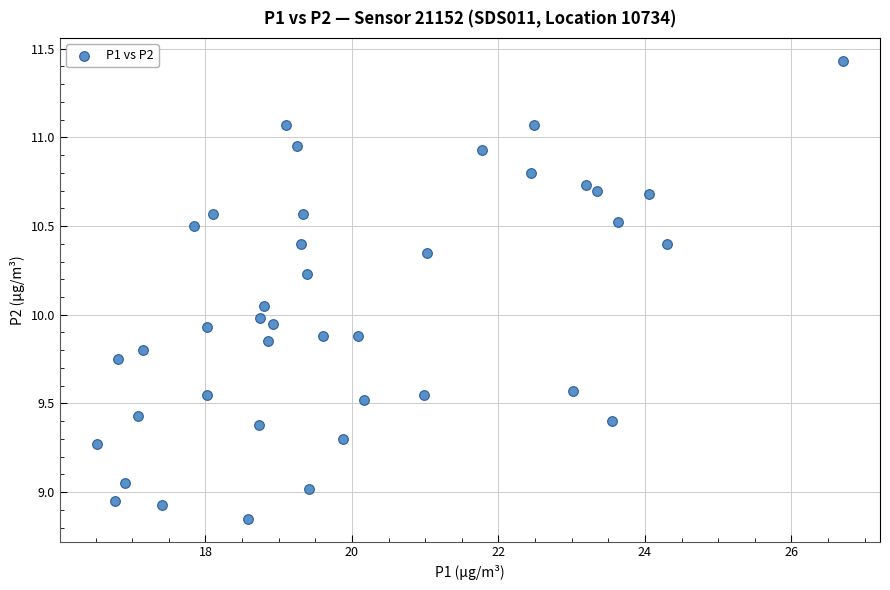

What is the range of Y values (max minus min)?

2.6